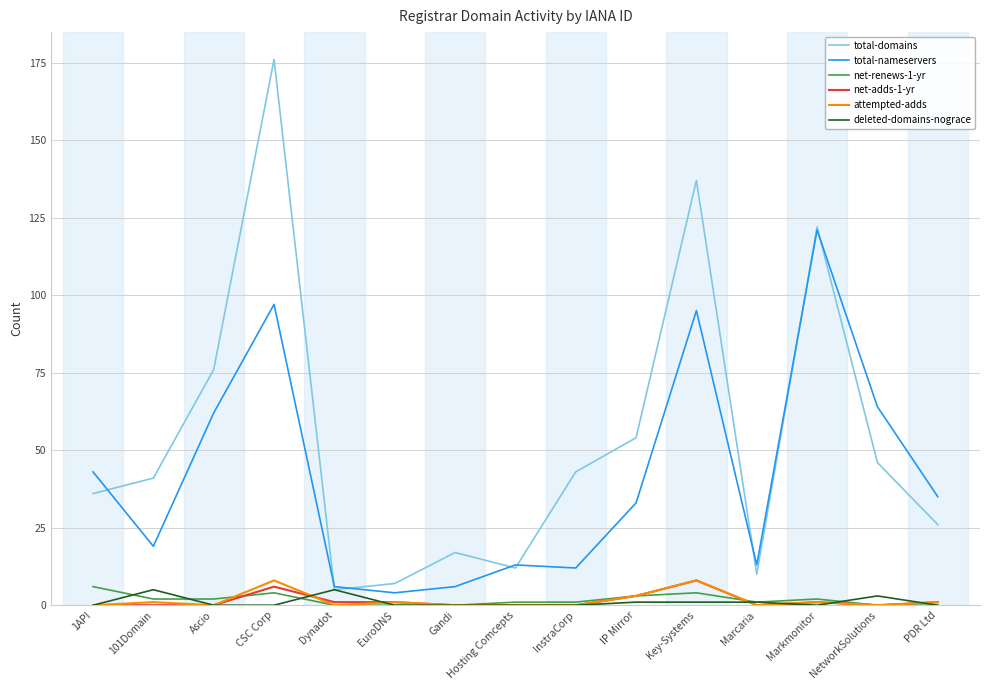

Which series has the largest range (max minus min)?

total-domains